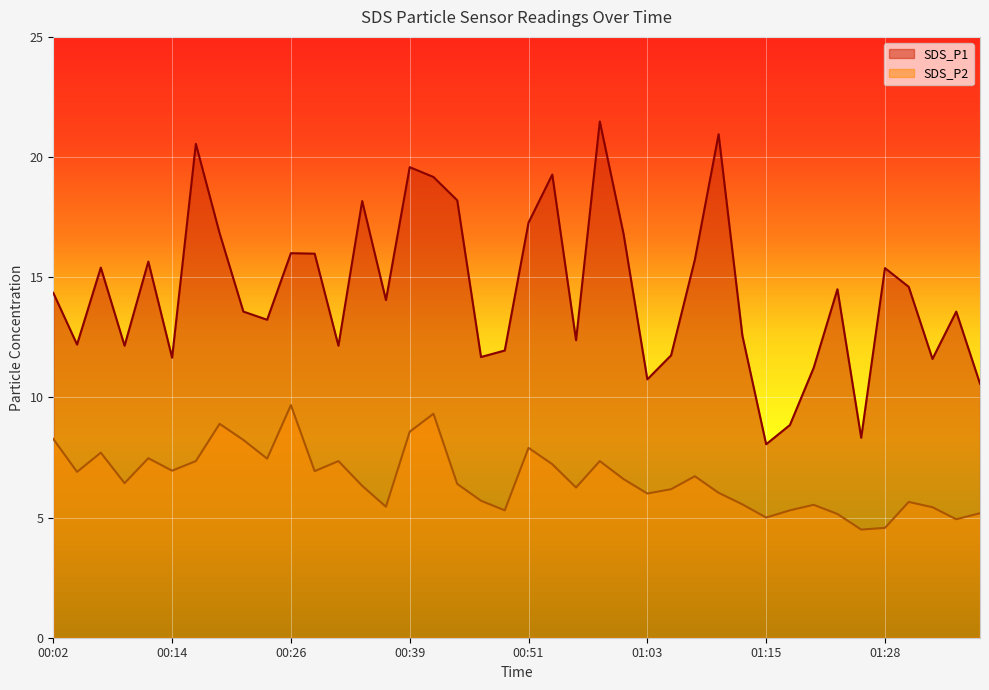

What is the minimum value shown in the chart?

4.5